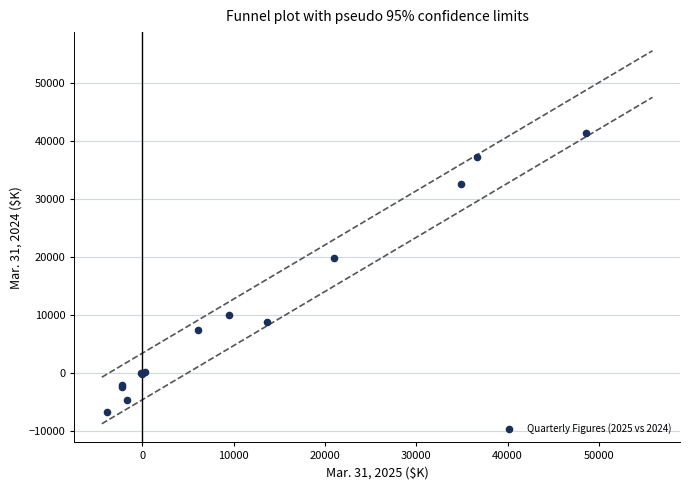

What Y value in the scatter plot is closest to 17371?

19815